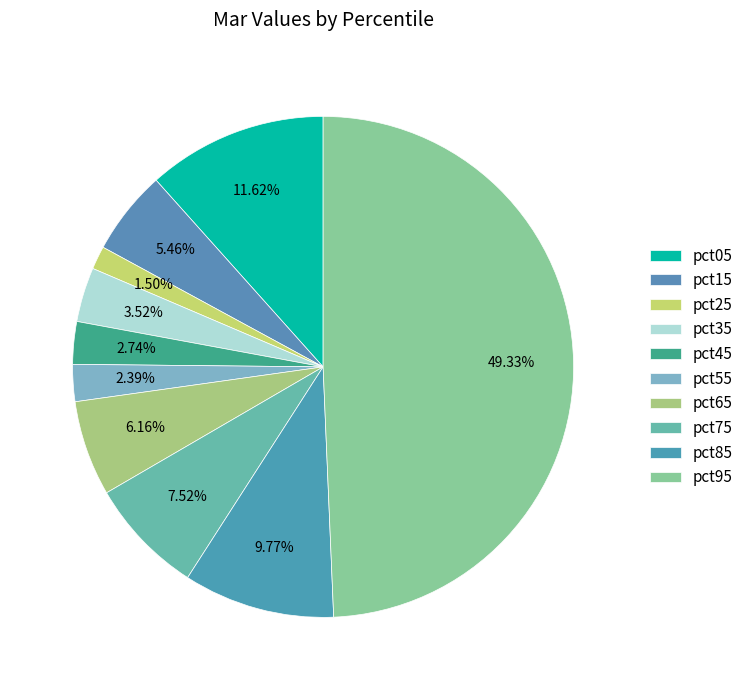

Rank the categories by value from lowest to highest.

pct25, pct55, pct45, pct35, pct15, pct65, pct75, pct85, pct05, pct95